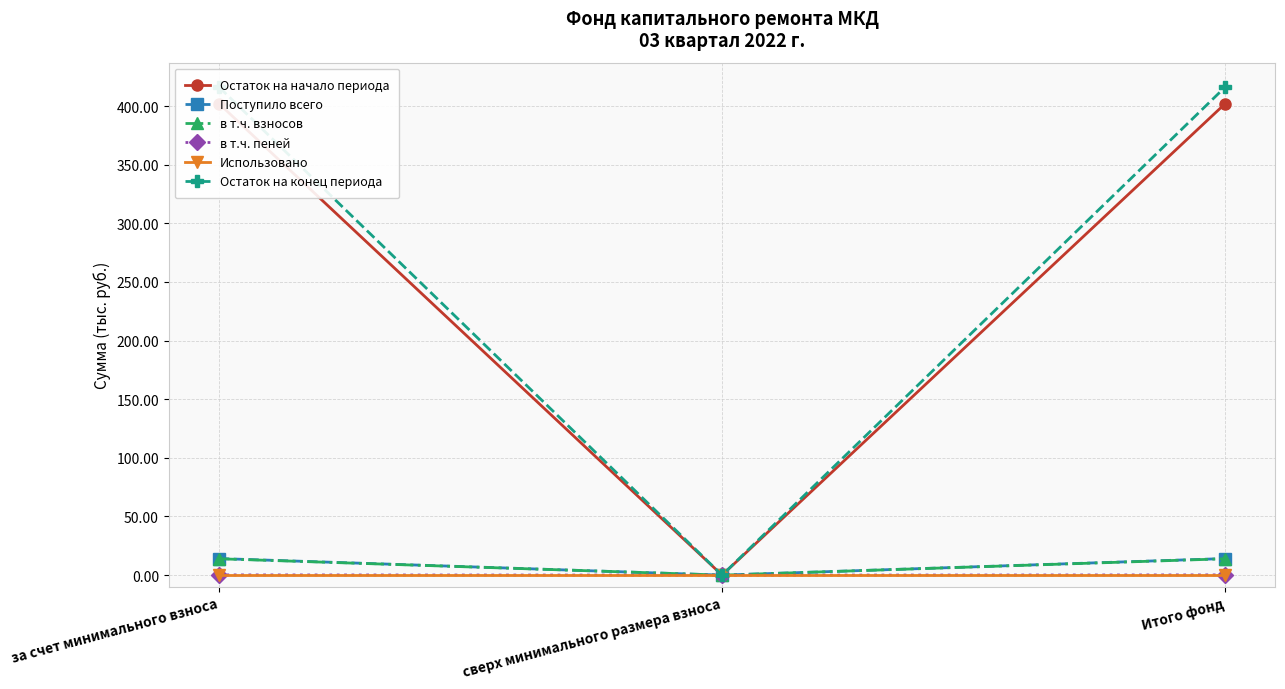

What are all the series names shown in the legend?

Остаток на начало периода, Поступило всего, в т.ч. взносов, в т.ч. пеней, Использовано, Остаток на конец периода